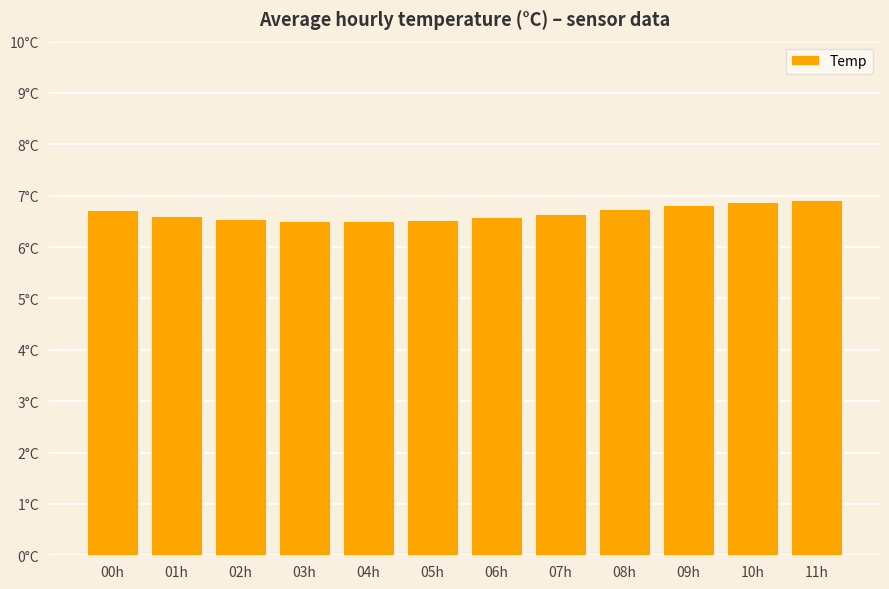

The chart shows a value of 2.2 at 10h. True or false?

False